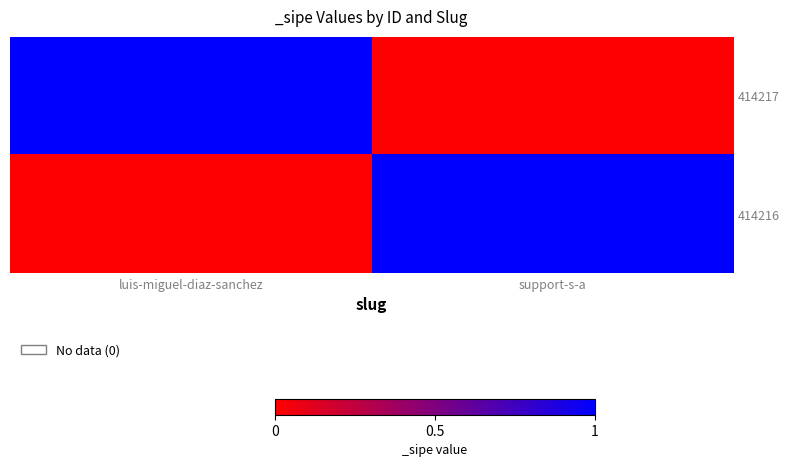

Rank the series by their maximum value, from lowest to highest.

414217, 414216